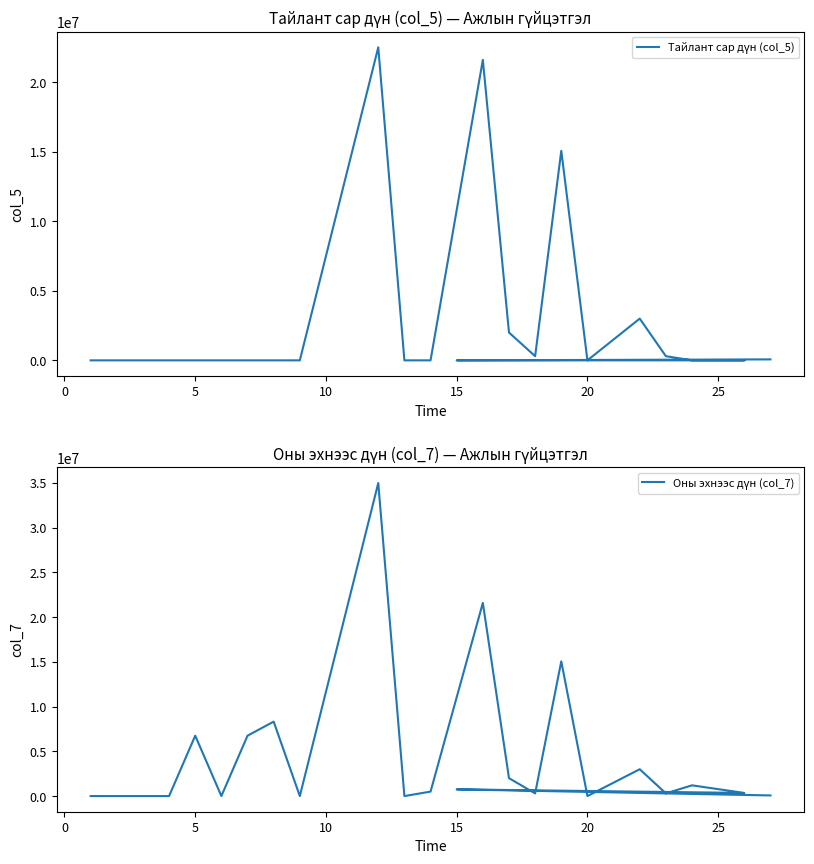

Is the value of Оны эхнээс дүн (col_7) at 11 greater than the value of Тайлант сар дүн (col_5) at 16?

Yes